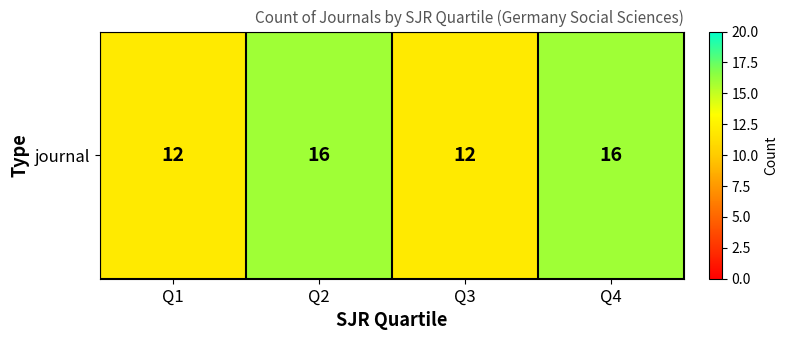

Approximately how many times larger is the value at Q1 compared to Q2?

0.8